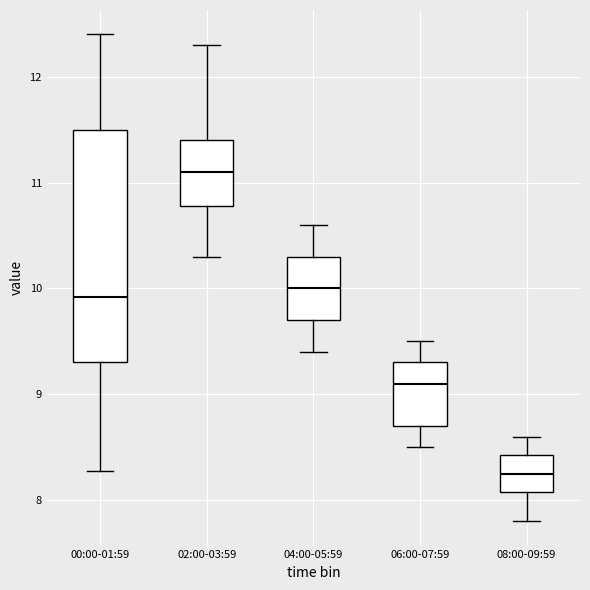

Reading left to right, transcribe this box plot: for each box, give where its median line is, the range the box spans, and where its two whiskers end, as read against the y-axis. The values are not printed on the chart, so give them approximately, as read against the axis.

00:00-01:59: median 9.9, box 9.3 to 11.5, whiskers 8.3 to 12.4
02:00-03:59: median 11.1, box 10.8 to 11.4, whiskers 10.3 to 12.3
04:00-05:59: median 10.0, box 9.7 to 10.3, whiskers 9.4 to 10.6
06:00-07:59: median 9.1, box 8.7 to 9.3, whiskers 8.5 to 9.5
08:00-09:59: median 8.3, box 8.1 to 8.4, whiskers 7.8 to 8.6